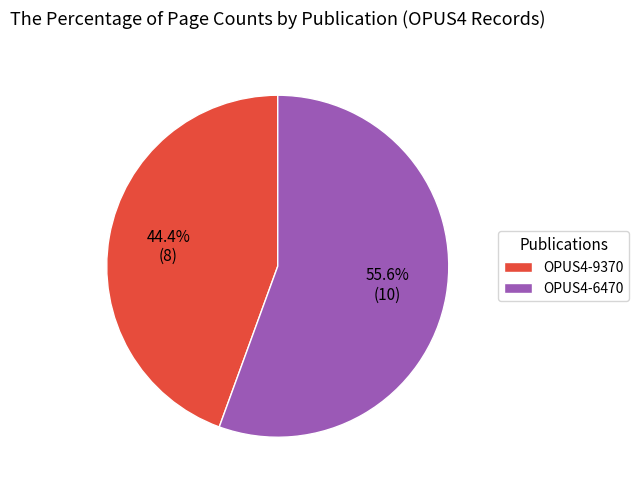

What percentage is the OPUS4-9370 slice, to the nearest percent?

44%